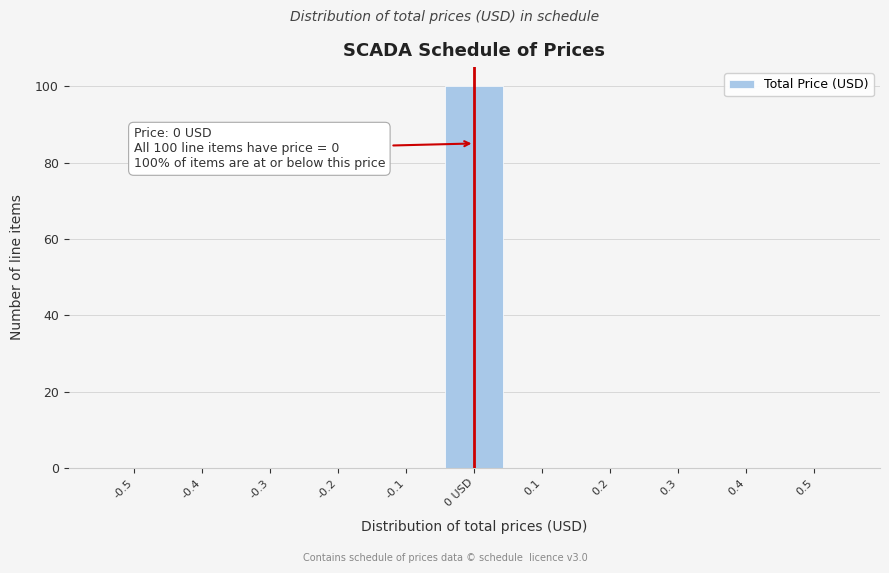

Reading left to right, transcribe all the data shown in this chart.

-0.5=0	-0.4=0	-0.3=0	-0.2=0	-0.1=0	0 USD=100	0.1=0	0.2=0	0.3=0	0.4=0	0.5=0